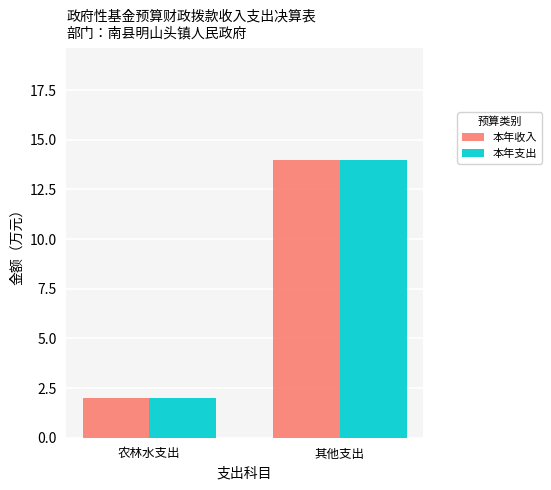

Count the number of data series in this chart.

2